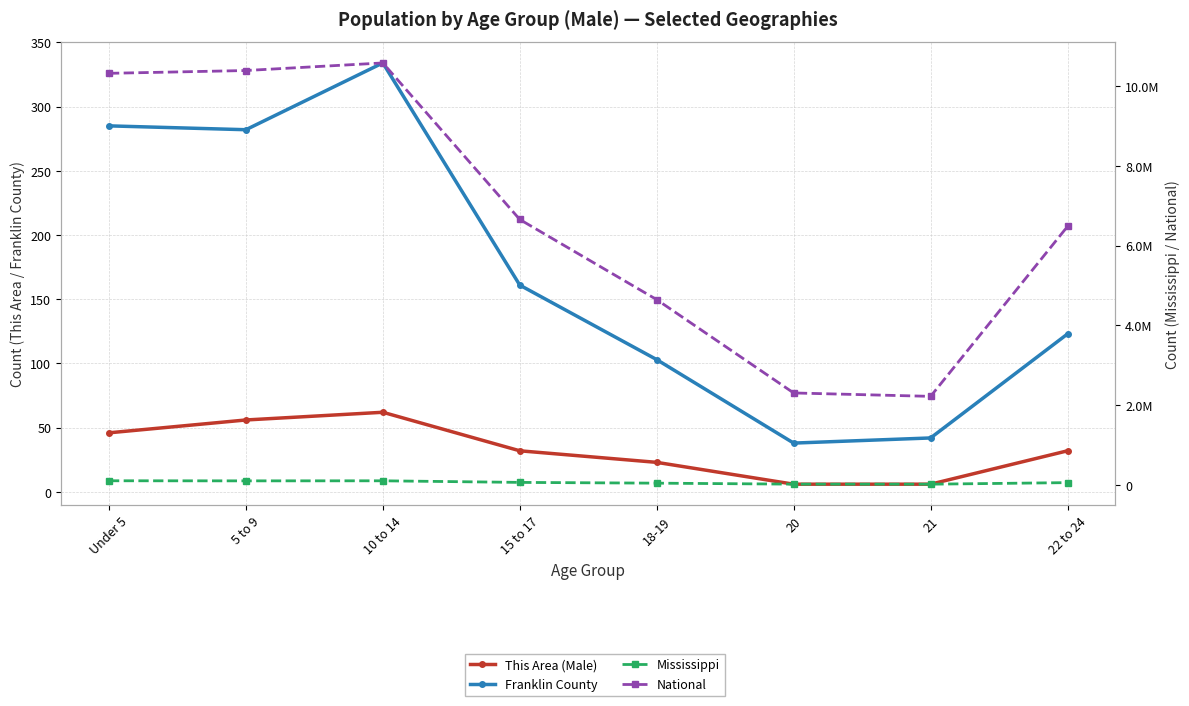

What is the sum of the This Area (Male) values at 21 and 15 to 17?

38